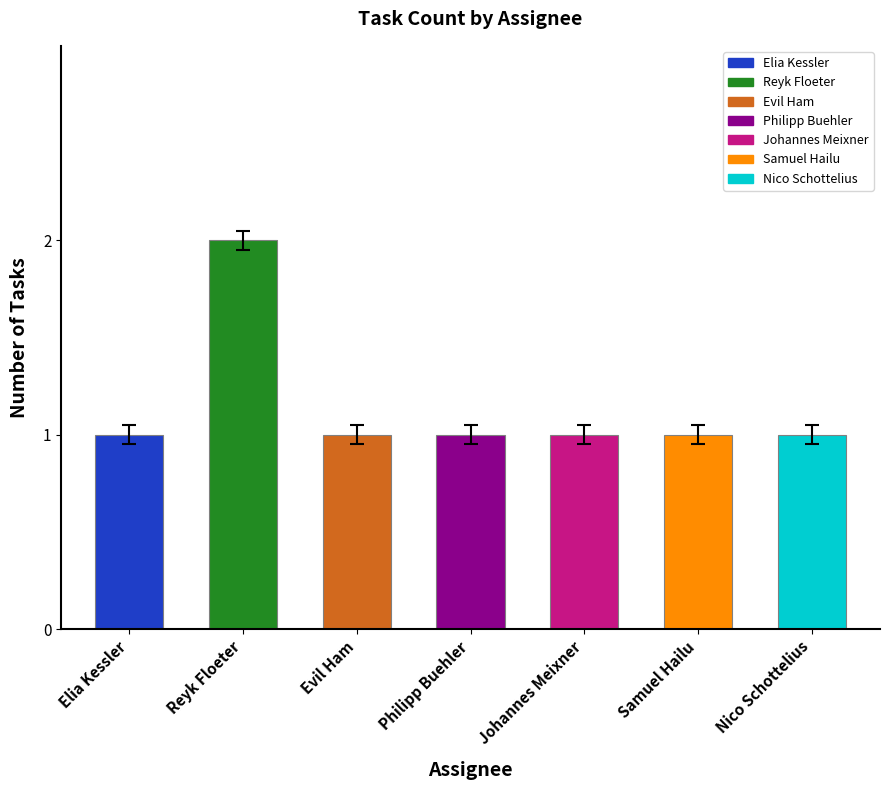

What is the label of the 4th bar from the left?

Philipp Buehler